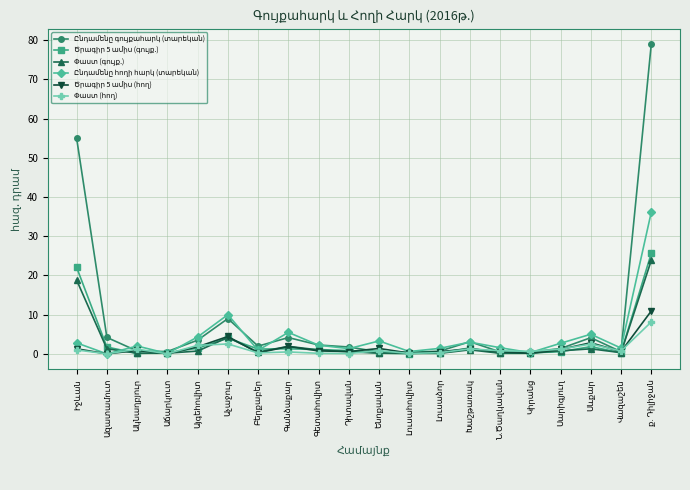

How many lines are shown in the chart?

6